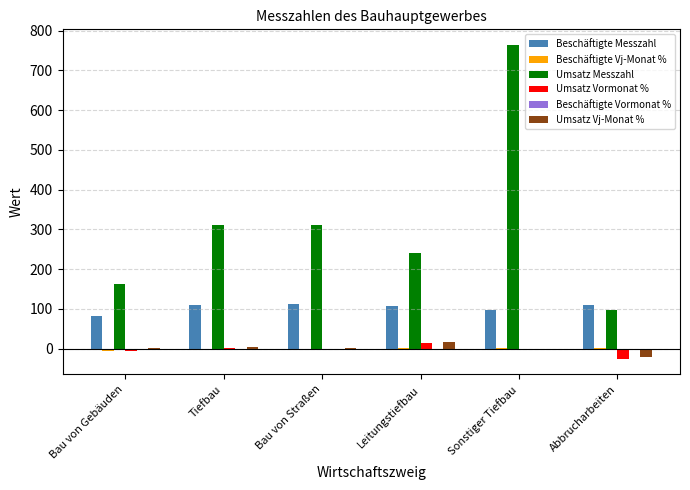

How many categories are shown in the chart?

6